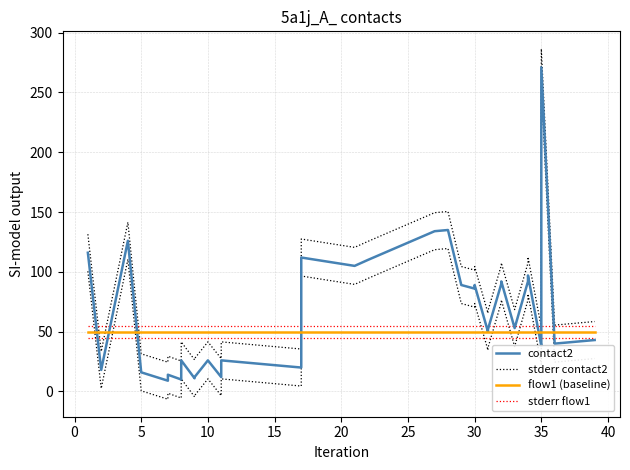

At how many categories does at least one series exceed 263?

1